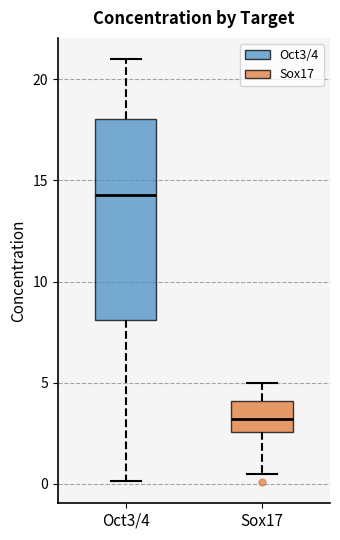

Comparing the boxes themselves (not the whiskers), which one is the tallest?

Oct3/4